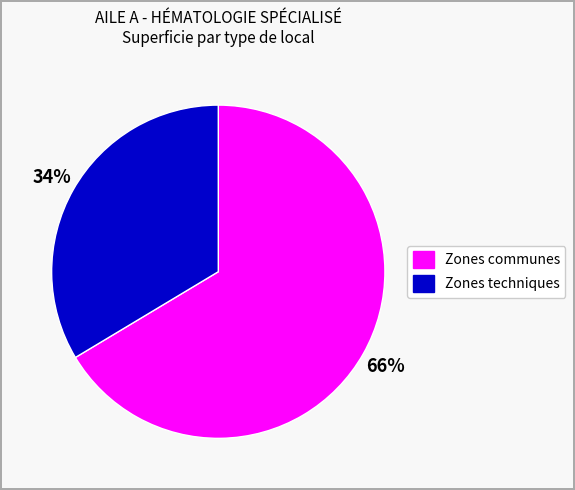

Which slice is the largest?

Zones communes